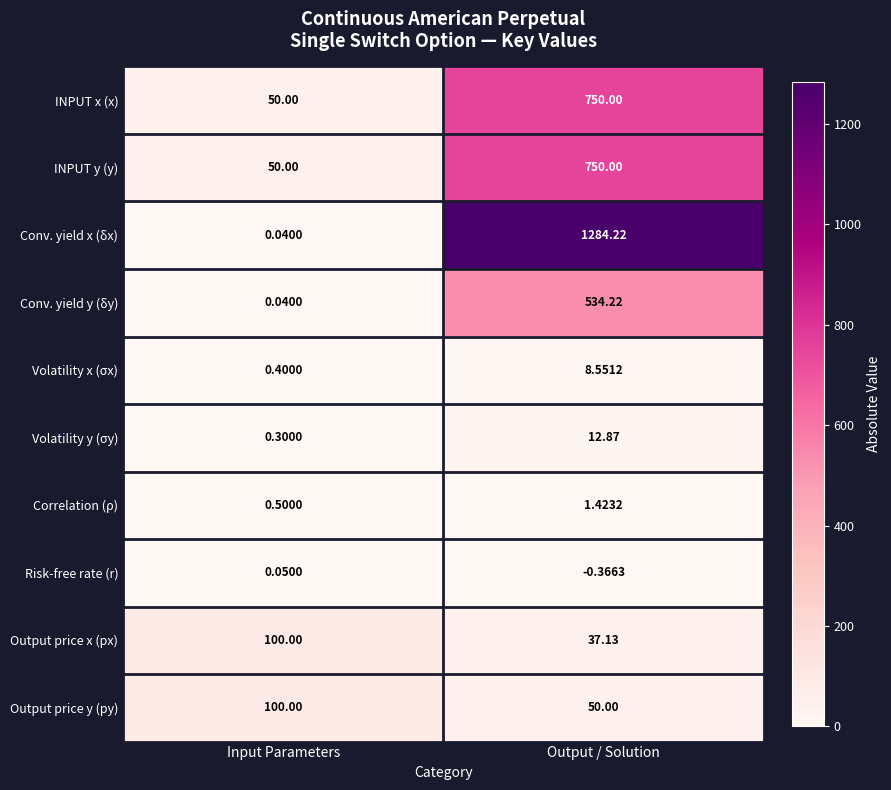

How many data points does each series have?

2